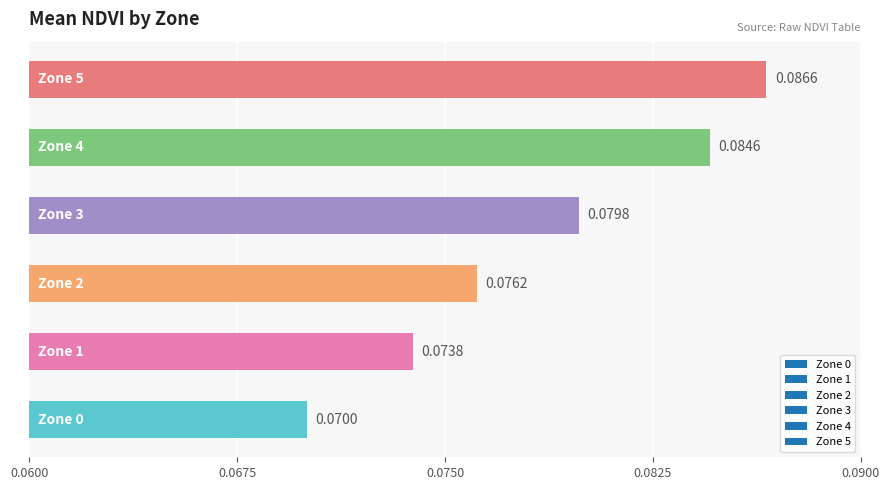

What is the sum of all values?

0.5